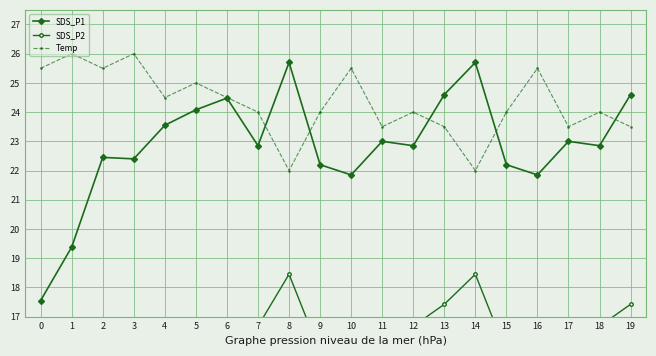

Is this an area chart (filled region under the line)?

No